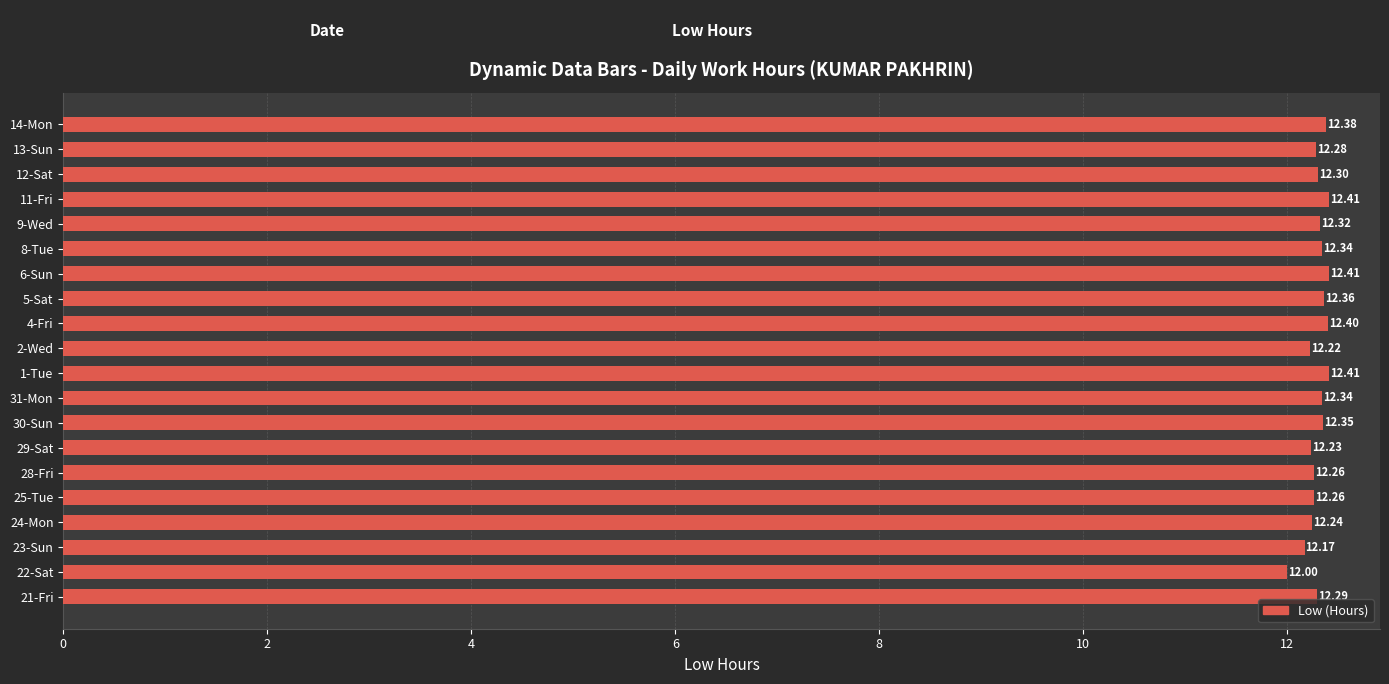

What is the average value?

12.3